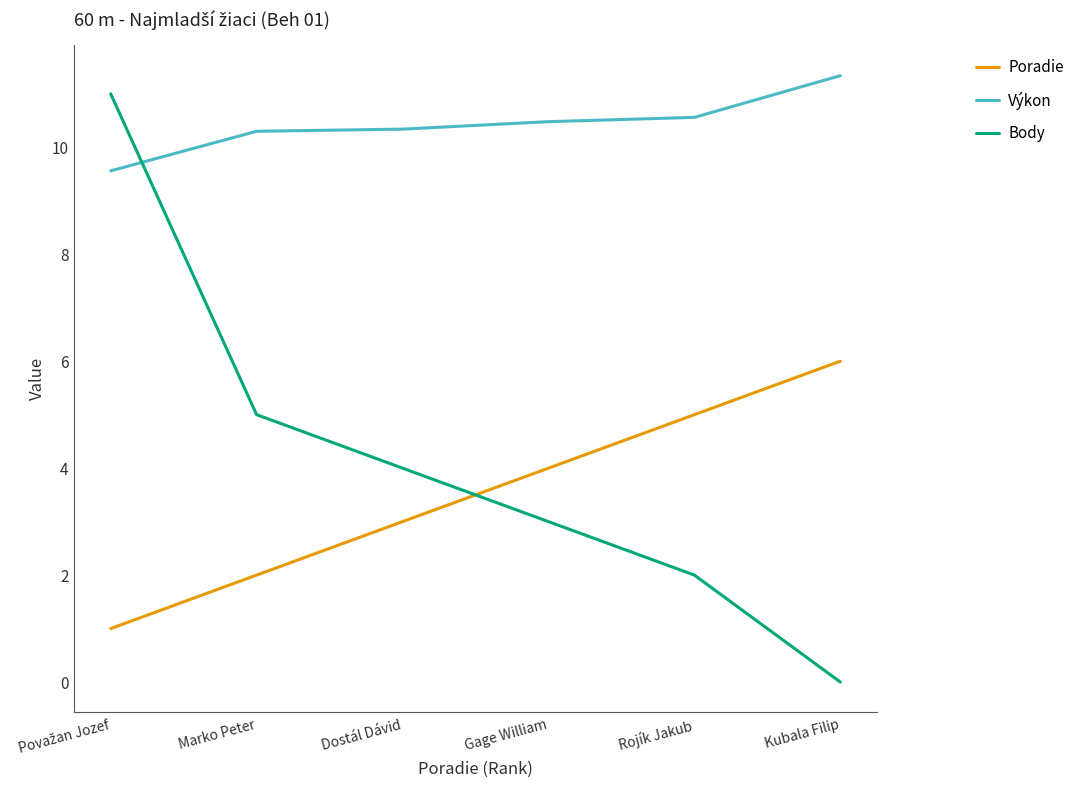

True or false: Výkon has a value of 10.6 at Rojík Jakub.

True